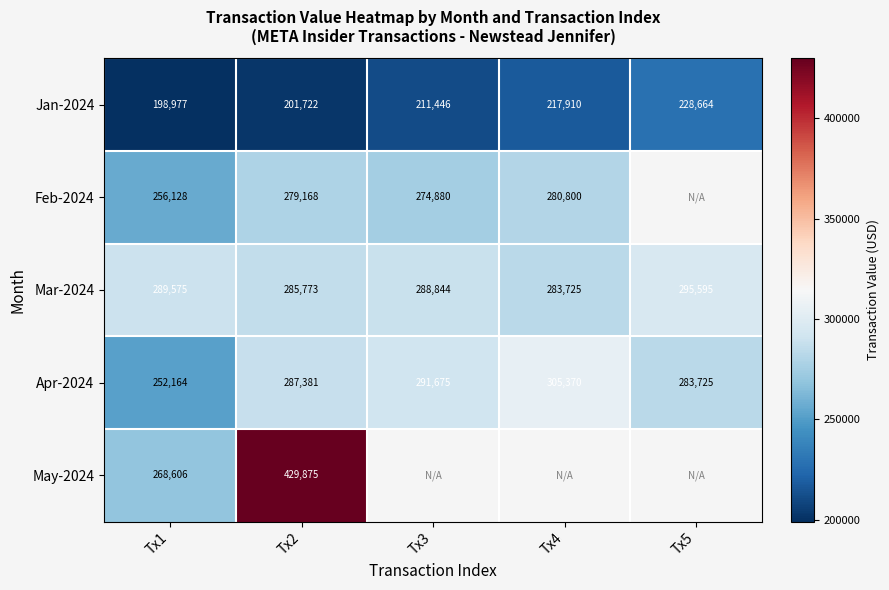

Which category has the highest value in the Apr-2024 series?

Tx4